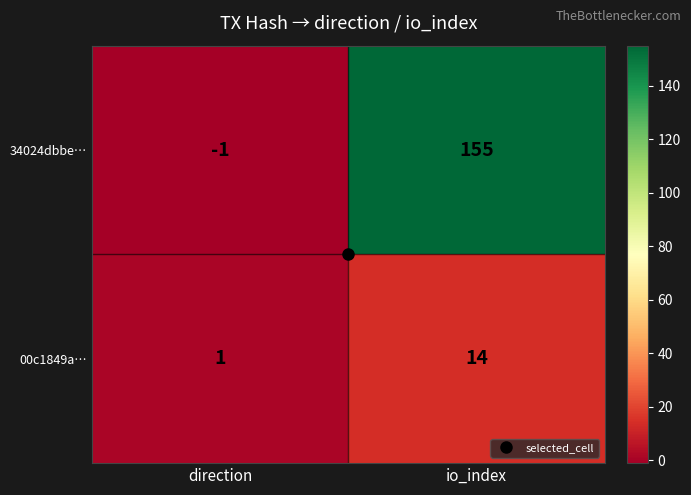

What is the maximum value for 00c1849a…?

14